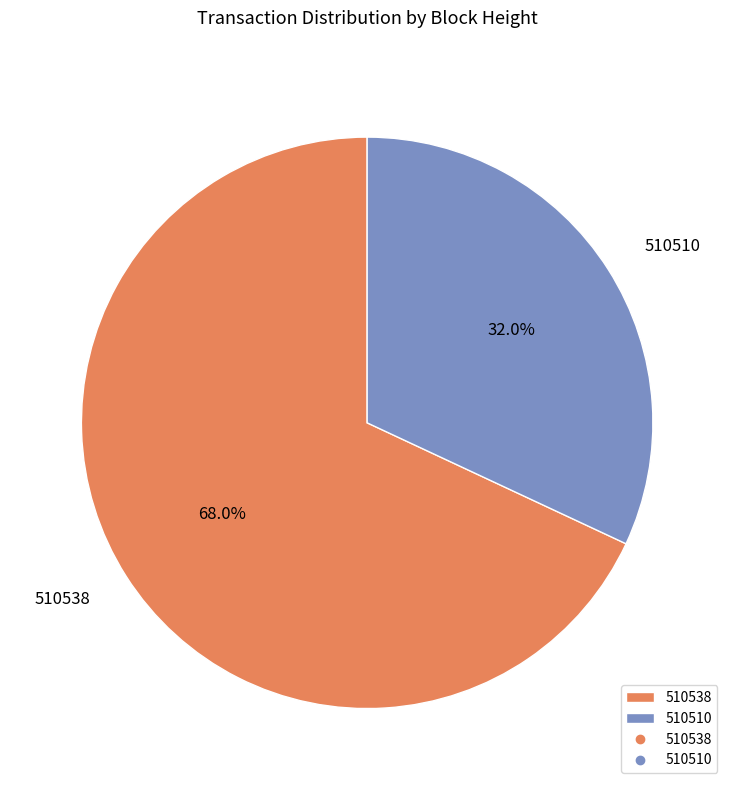

Combined, do 510538 and 510510 account for over 50%?

Yes